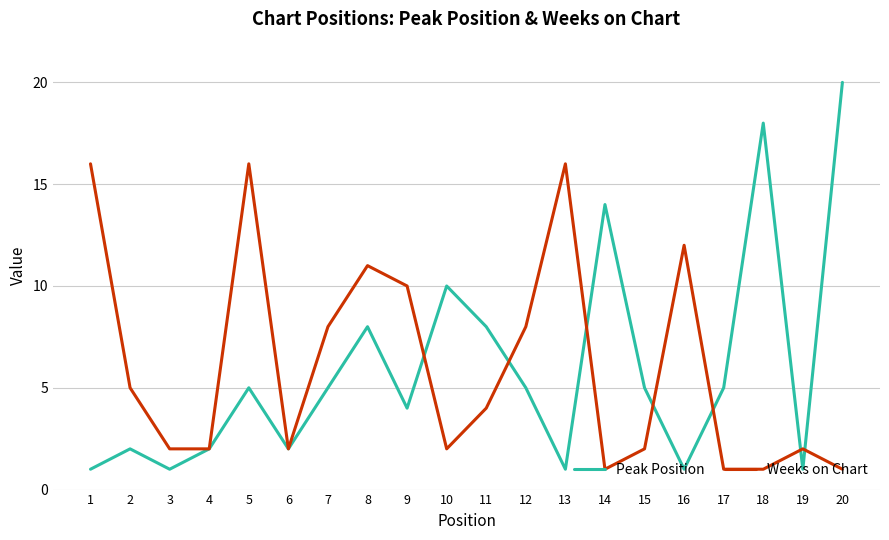

Rank the series by their maximum value, from lowest to highest.

Weeks on Chart, Peak Position